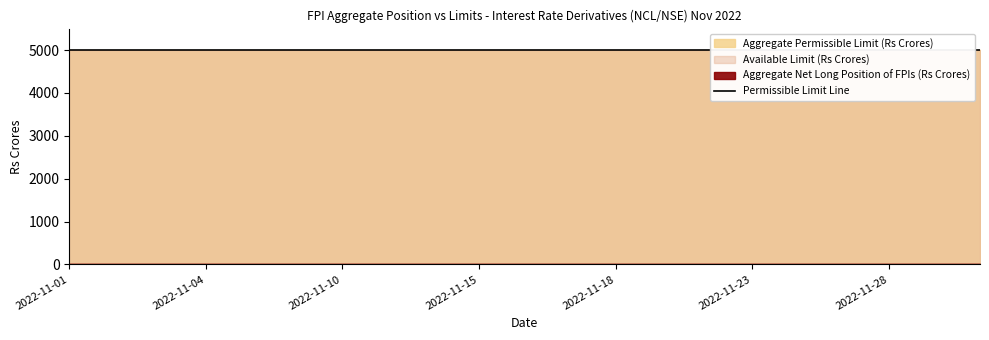

List the series in order of their peak value, highest first.

Aggregate Permissible Limit (Rs Crores), Available Limit (Rs Crores), Aggregate Net Long Position of FPIs (Rs Crores)